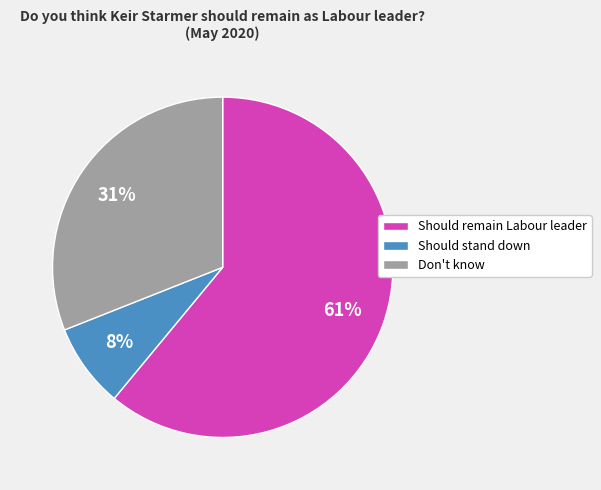

The Don't know slice represents 20% of the pie. True or false?

False